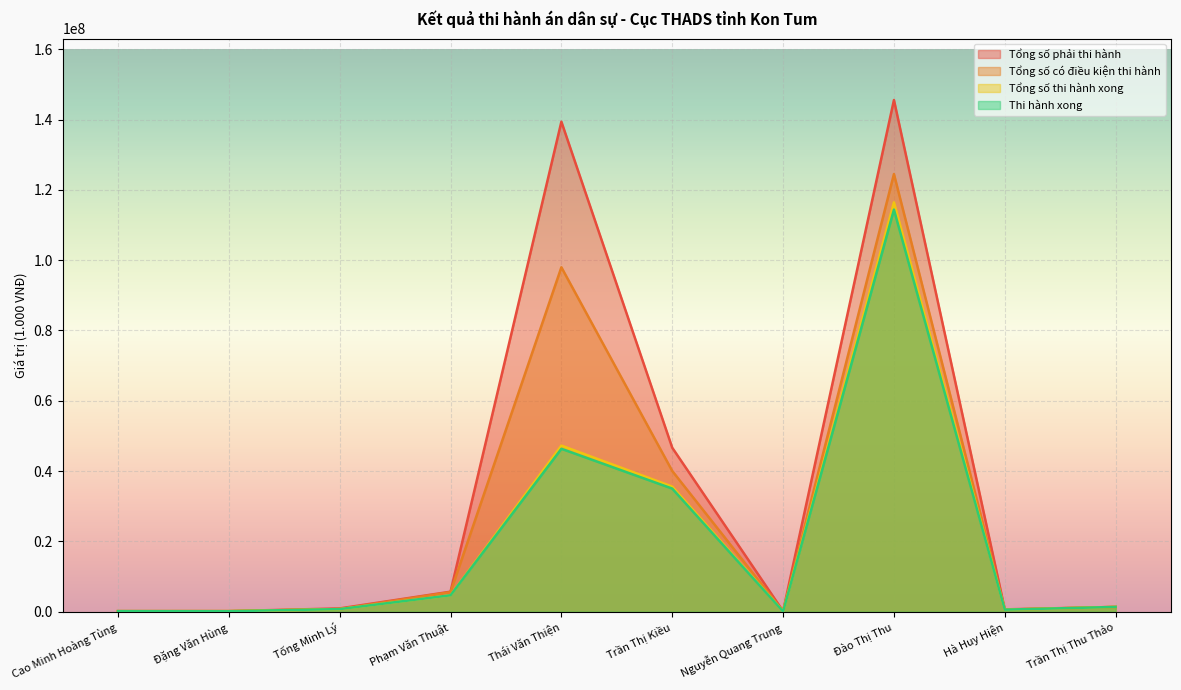

At Phạm Văn Thuật, list the series in order from smallest to largest.

Tổng số thi hành xong, Thi hành xong, Tổng số có điều kiện thi hành, Tổng số phải thi hành